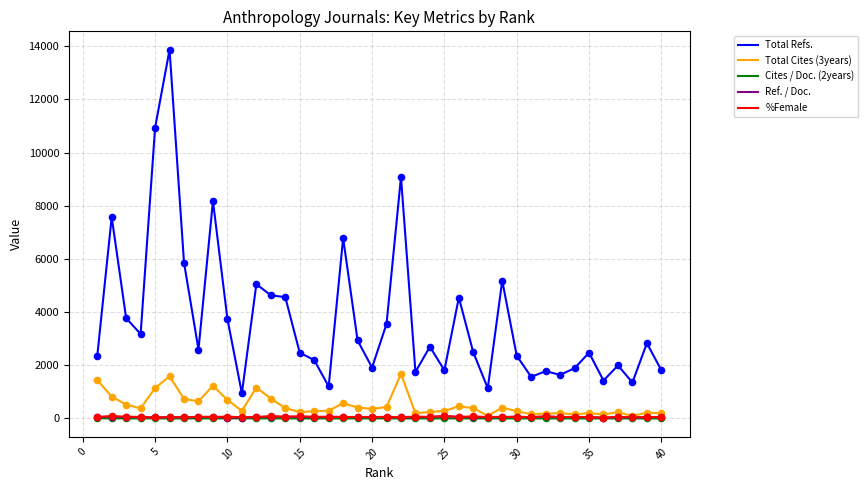

True or false: %Female and Total Refs. intersect in this chart.

False